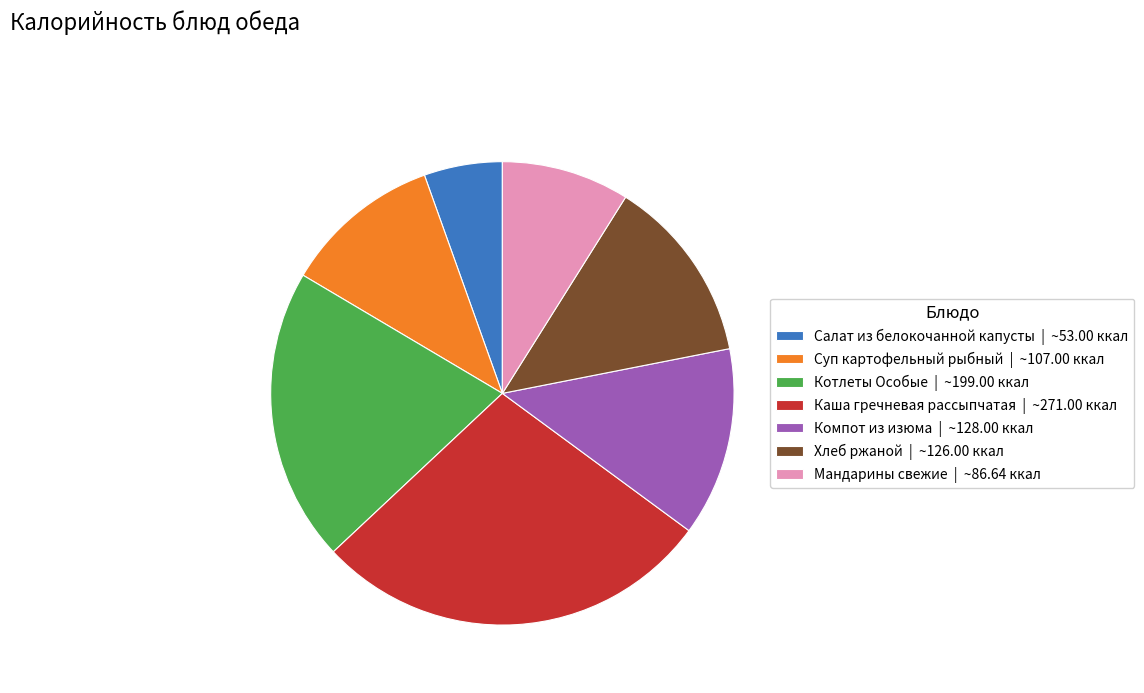

True or false: Суп картофельный рыбный accounts for 22% of the total.

False